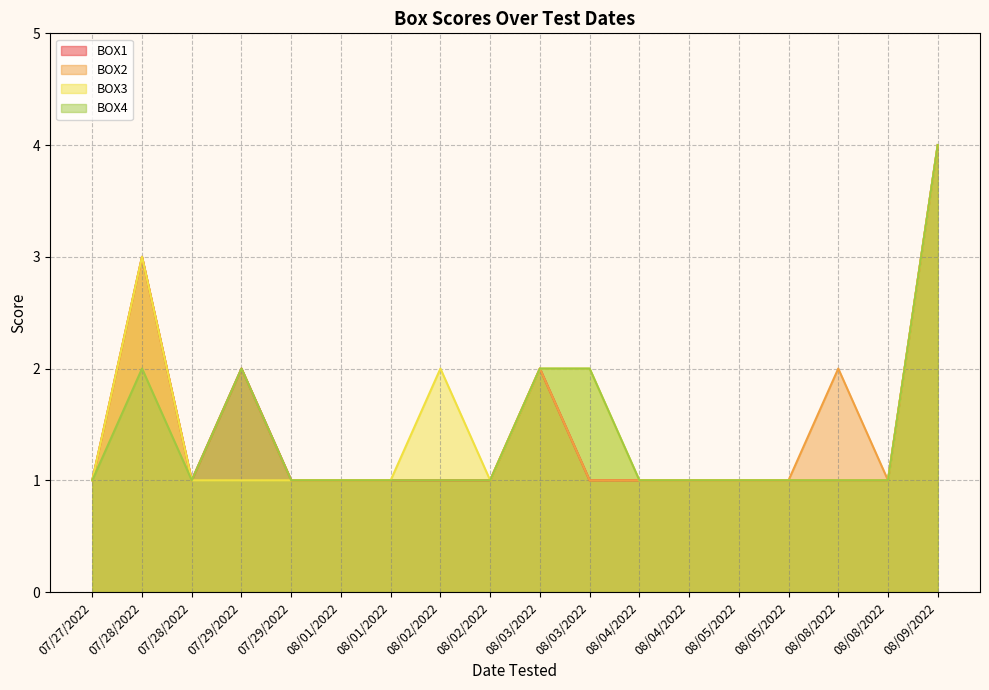

Which series has the largest range (max minus min)?

BOX1